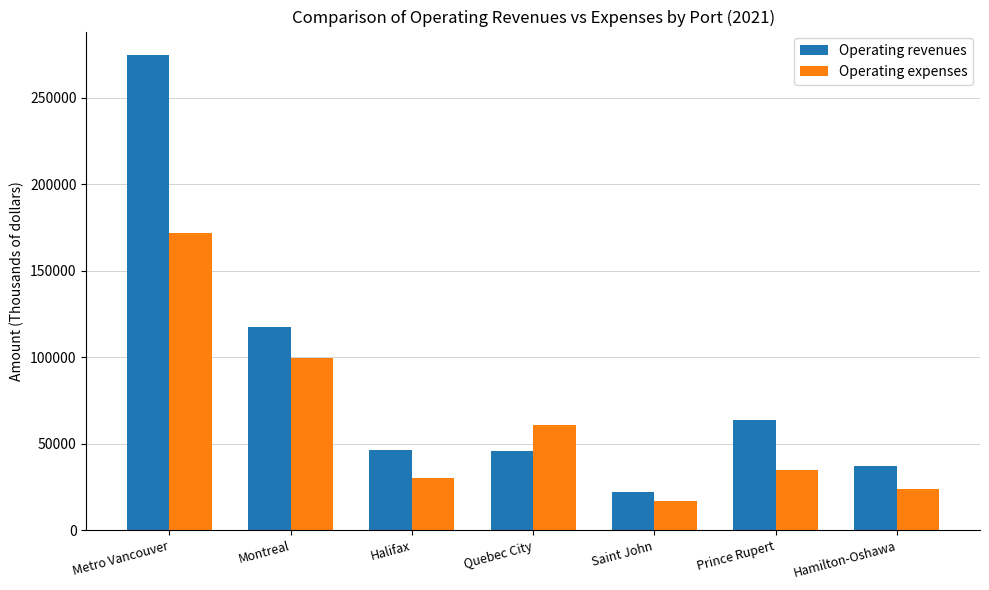

At how many categories does at least one series exceed 53544?

4